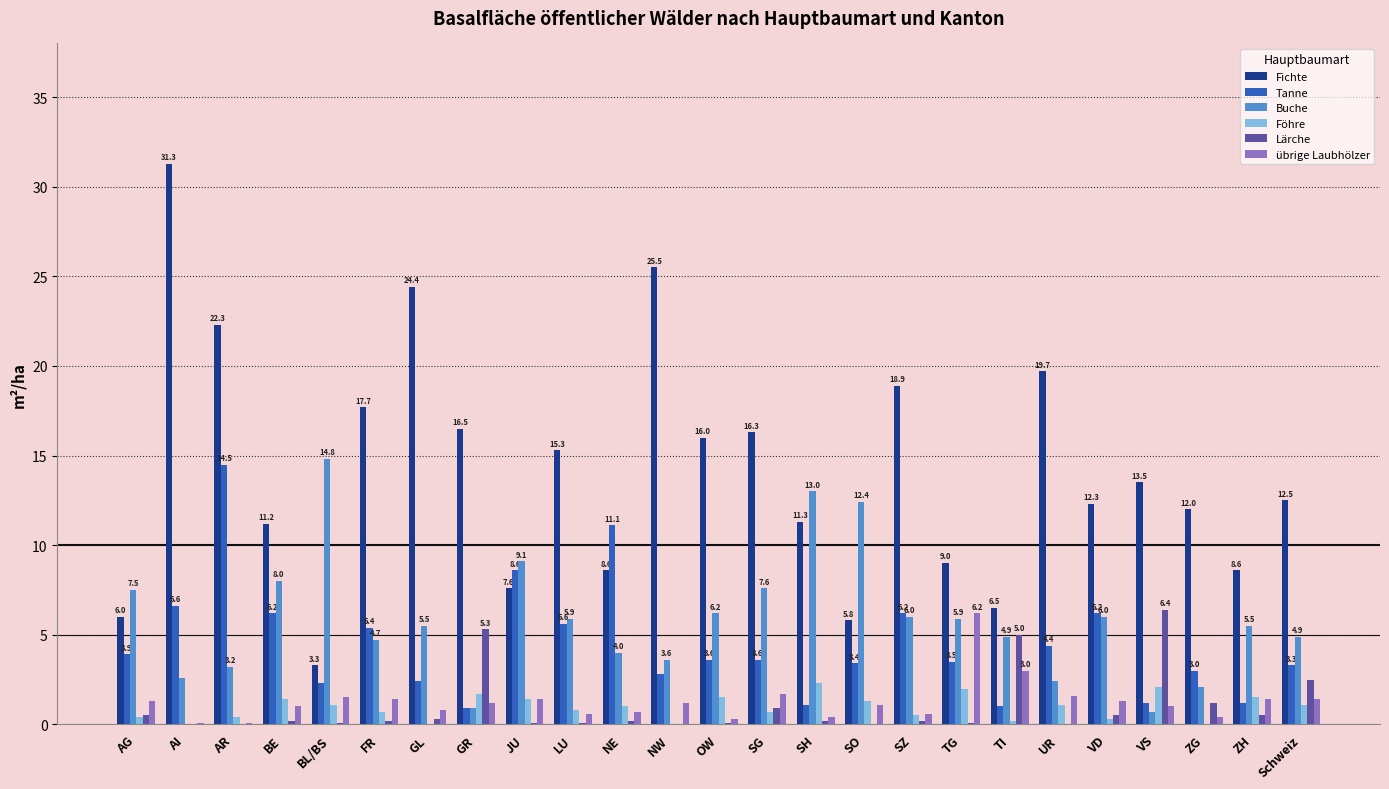

True or false: Buche has a value of 6.4 at BL/BS.

False